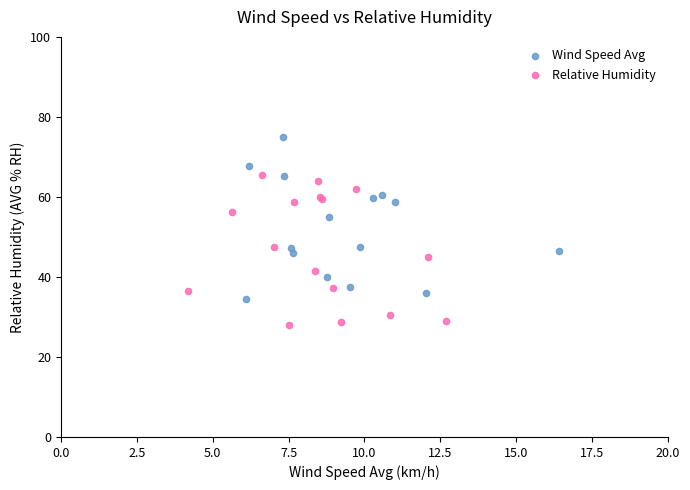

Which series has the largest Y range (max minus min)?

Wind Speed Avg